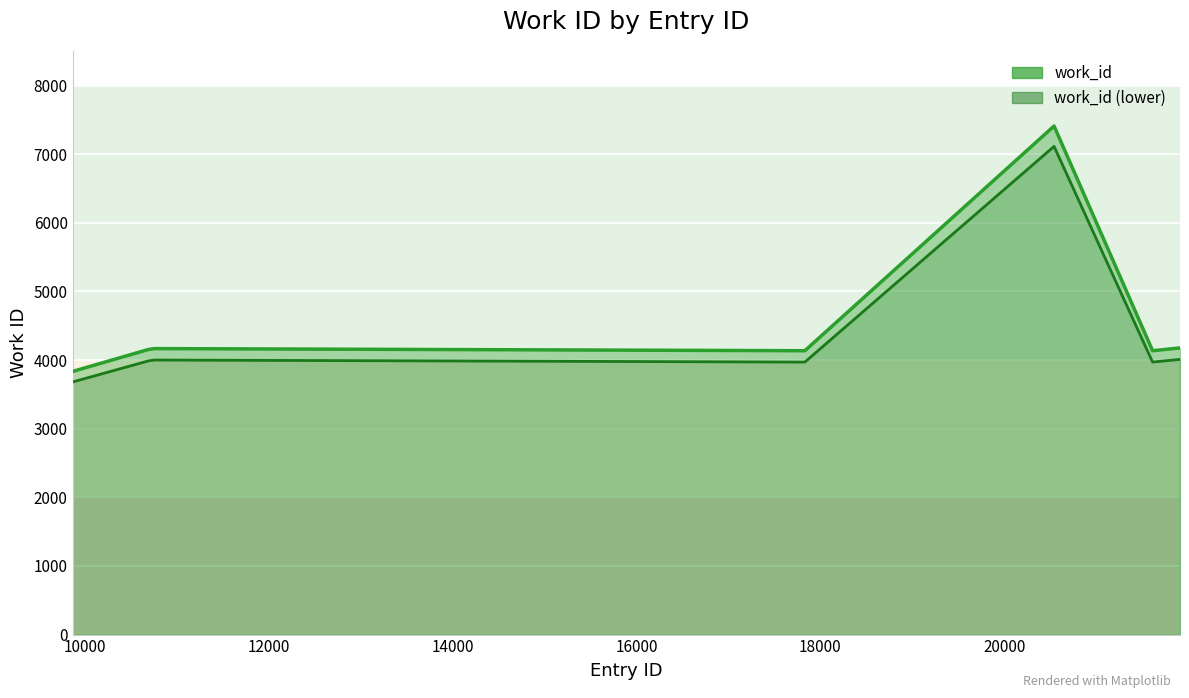

What is the minimum value shown in the chart?

3680.6